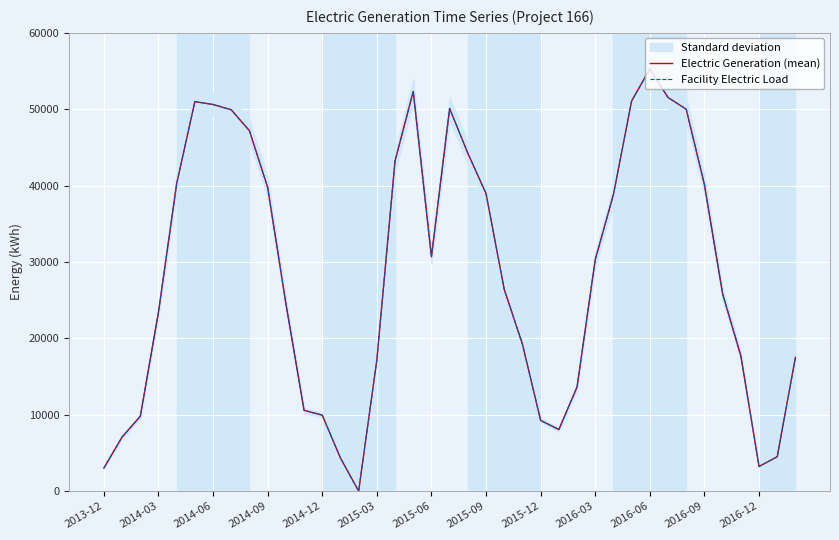

What are all the series names shown in the legend?

Electric Generation (mean), Facility Electric Load